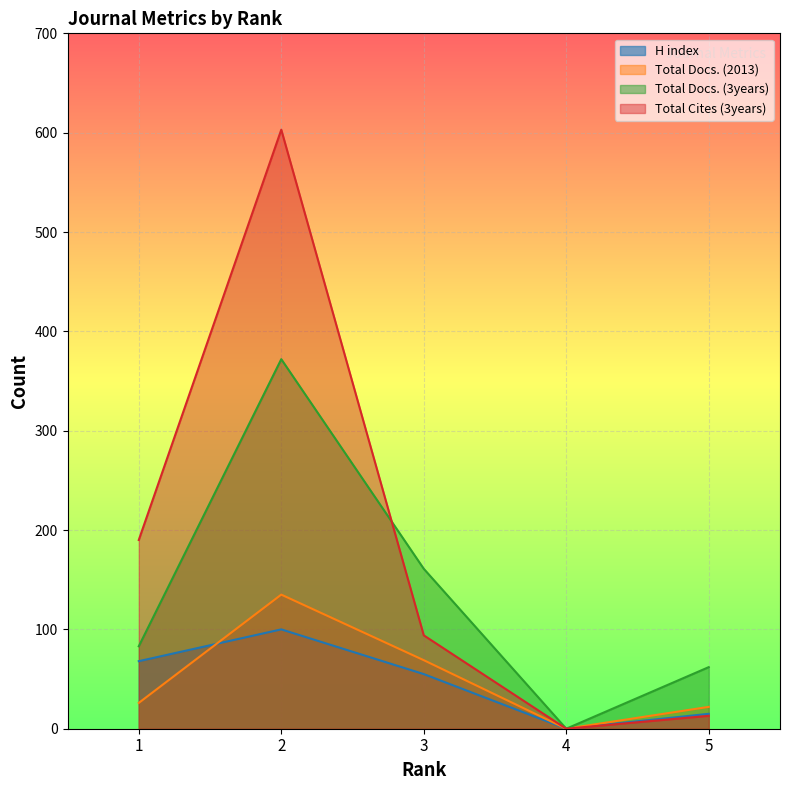

True or false: Total Docs. (3years) and Total Docs. (2013) intersect in this chart.

False